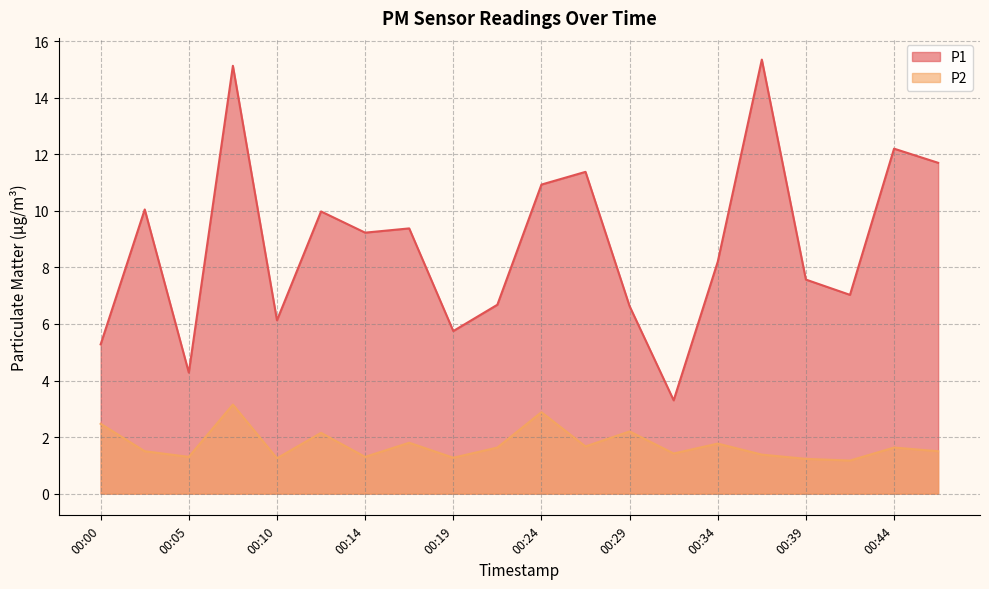

Which series changed the most between 00:27 and 00:44?

P1